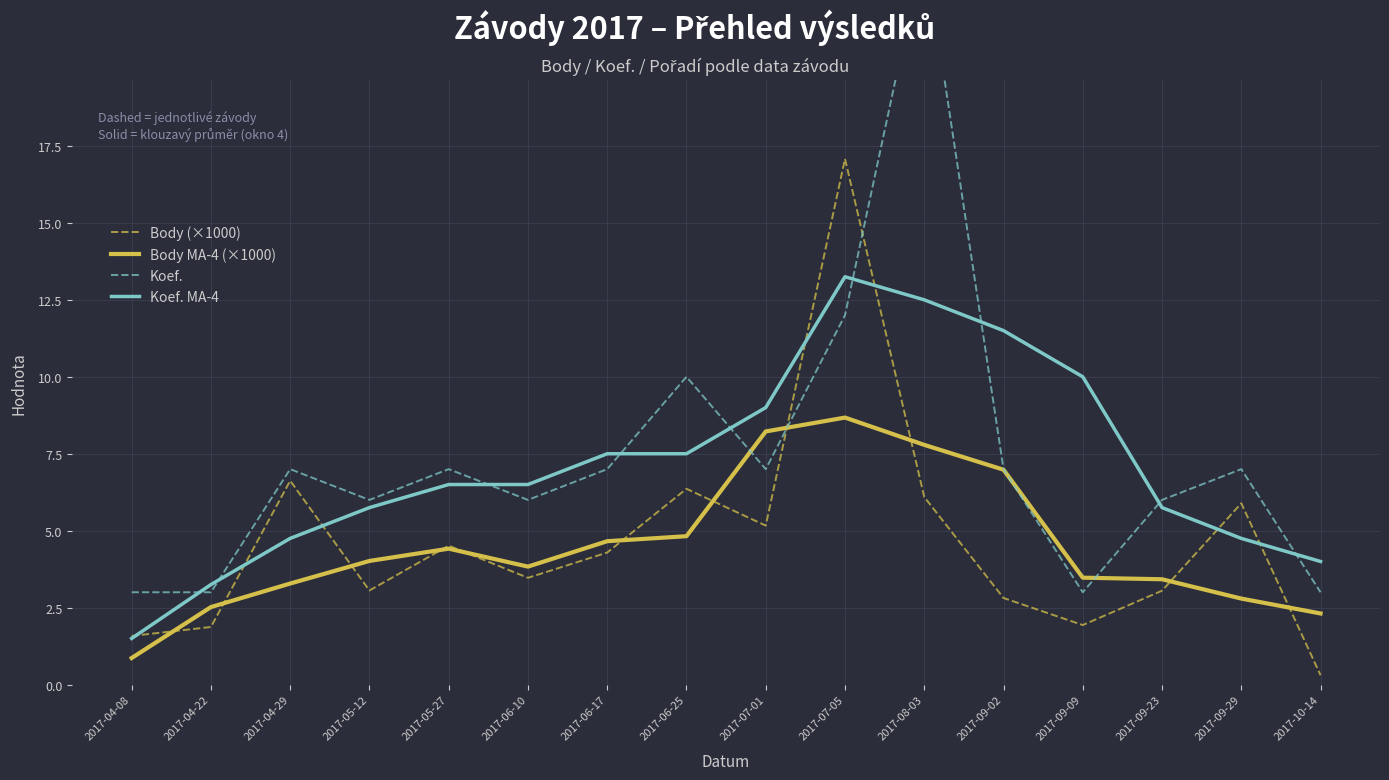

Is the value of Body MA-4 (×1000) at 2017-09-02 greater than the value of Koef. at 2017-06-17?

No